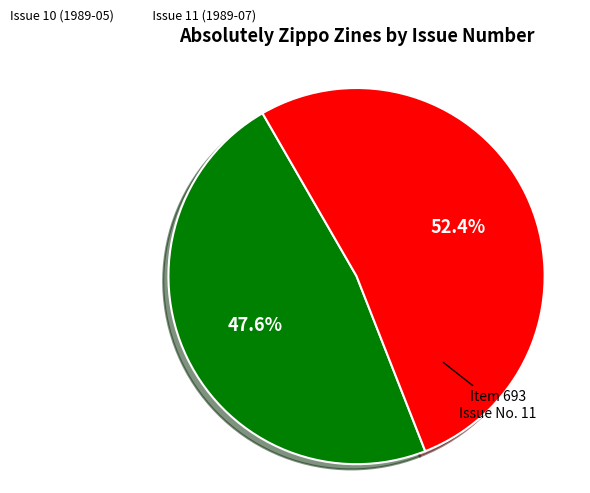

How many slices are in this pie chart?

2